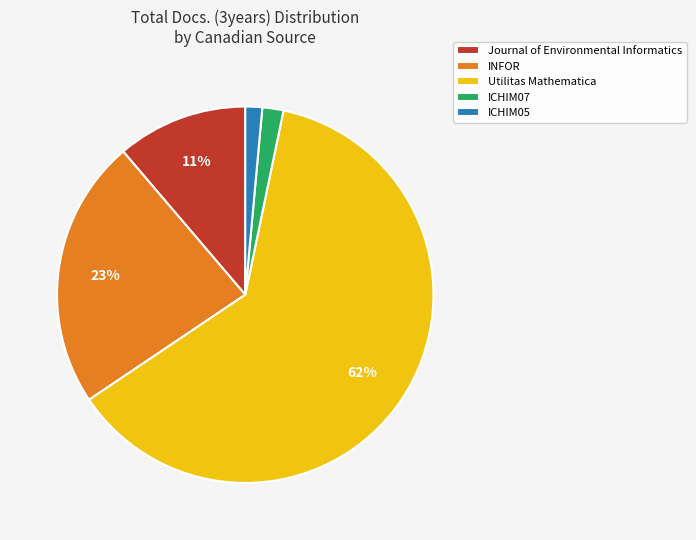

To the nearest percent, what percentage of the pie is INFOR?

23%